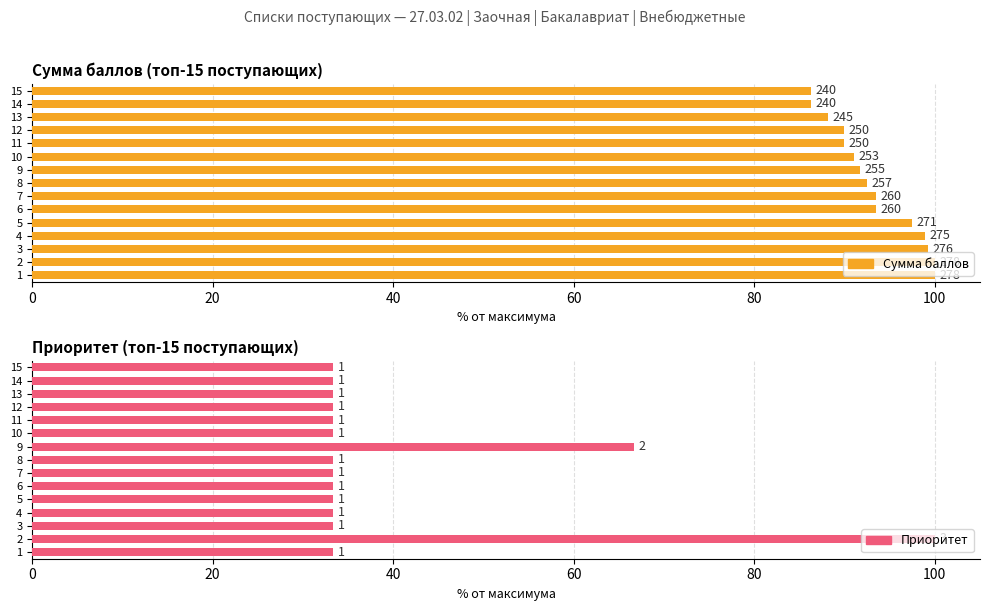

Reading left to right, what are all the values shown in this chart?

Сумма баллов: 100.0	100.0	99.3	98.9	97.5	93.5	93.5	92.4	91.7	91.0	89.9	89.9	88.1	86.3	86.3
Приоритет: 33.3	100.0	33.3	33.3	33.3	33.3	33.3	33.3	66.7	33.3	33.3	33.3	33.3	33.3	33.3